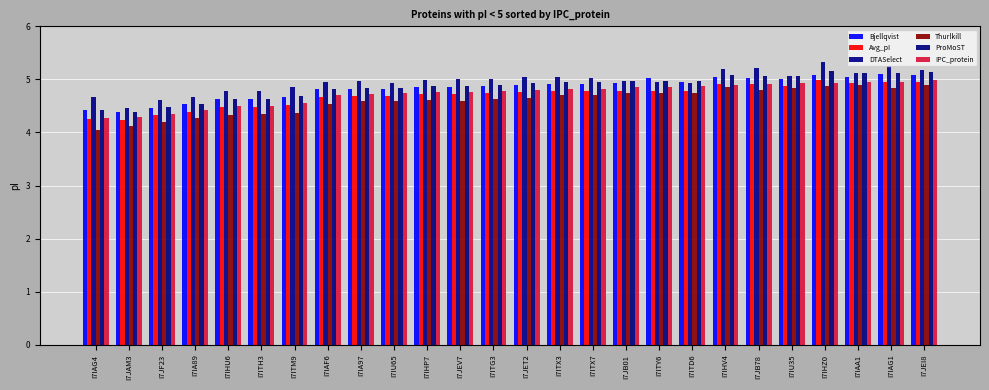

List the series in order of their peak value, highest first.

DTASelect, ProMoST, Bjellqvist, IPC_protein, Avg_pI, Thurlkill